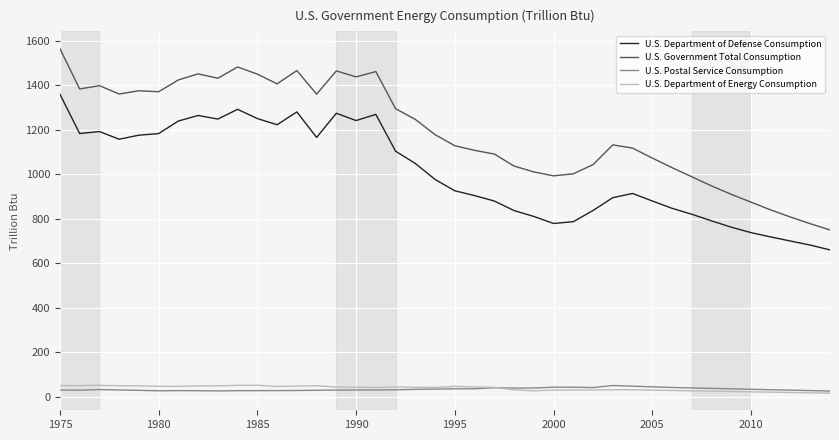

What is the lowest value of the U.S. Department of Energy Consumption series?

17.0